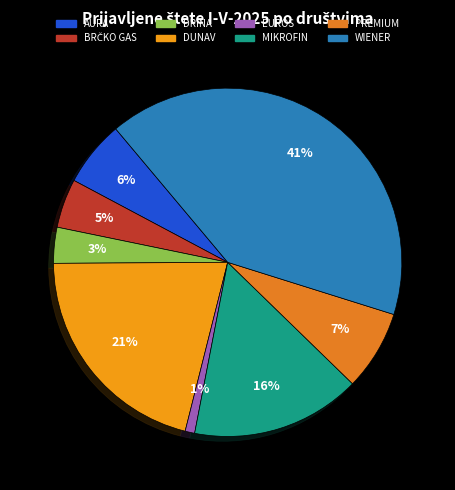

What portion of the pie excludes AURA?

93.9%